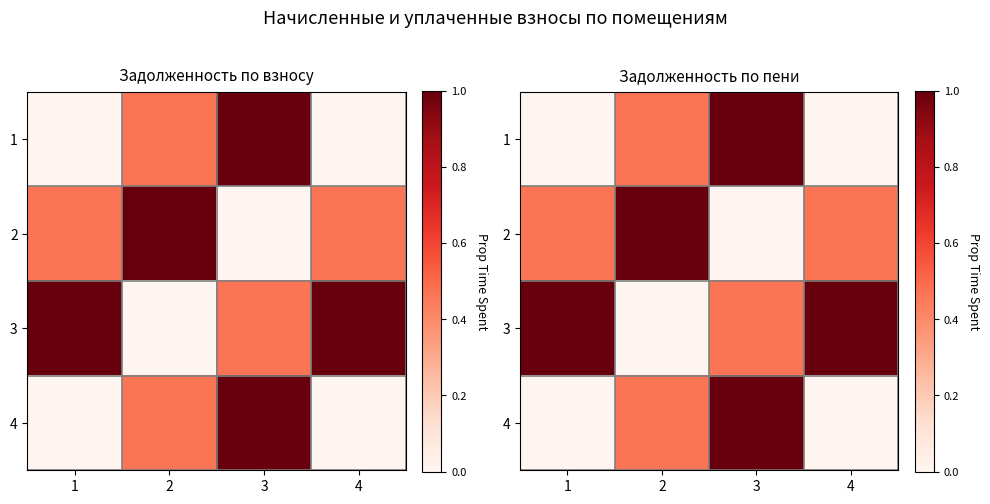

What is the total value across all series at 2?

1.9